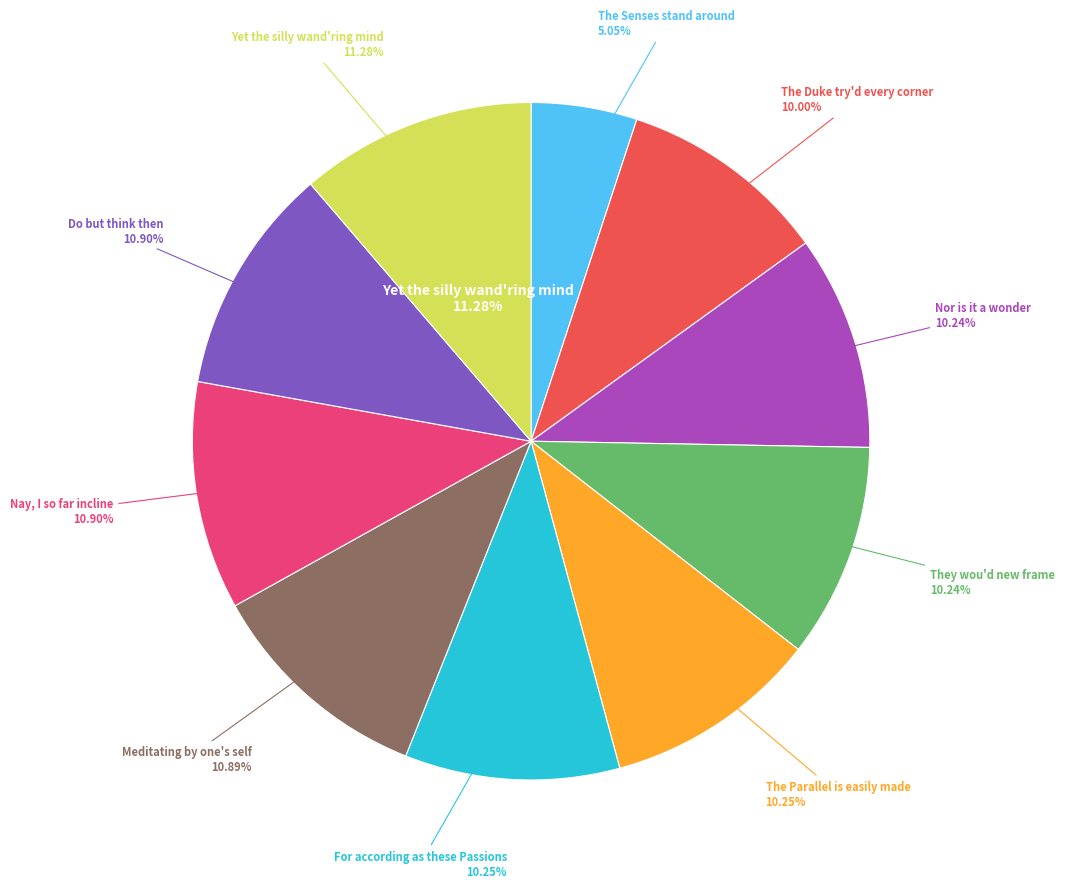

To the nearest percent, what percentage of the pie is For according as these Passions?

10%